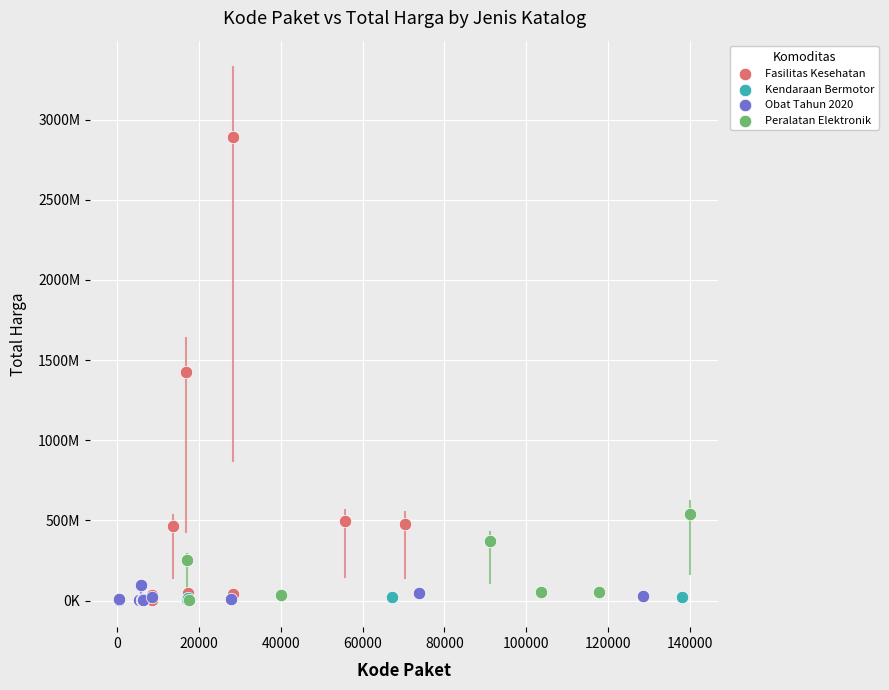

Which series has the widest spread of Y values?

Fasilitas Kesehatan